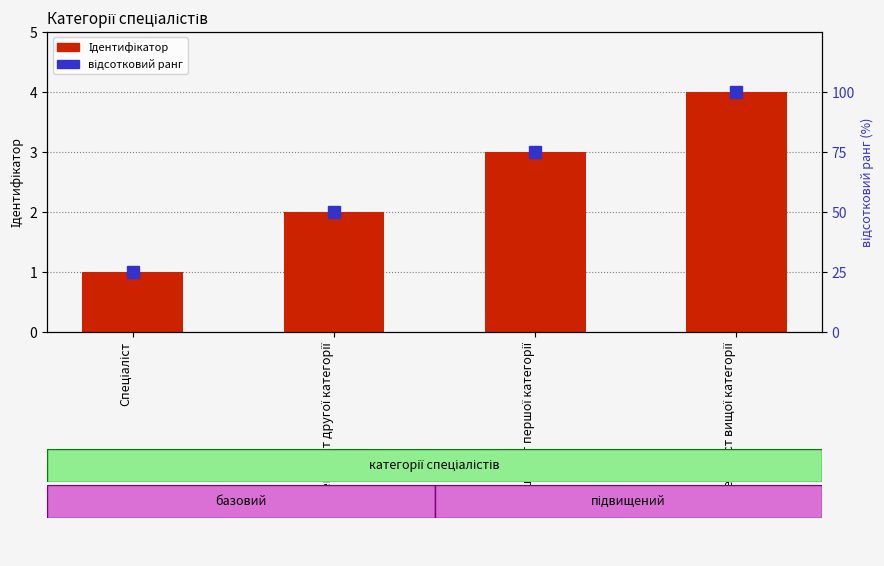

Is it true that відсотковий ранг equals 36 at Спеціаліст першої категорії?

False